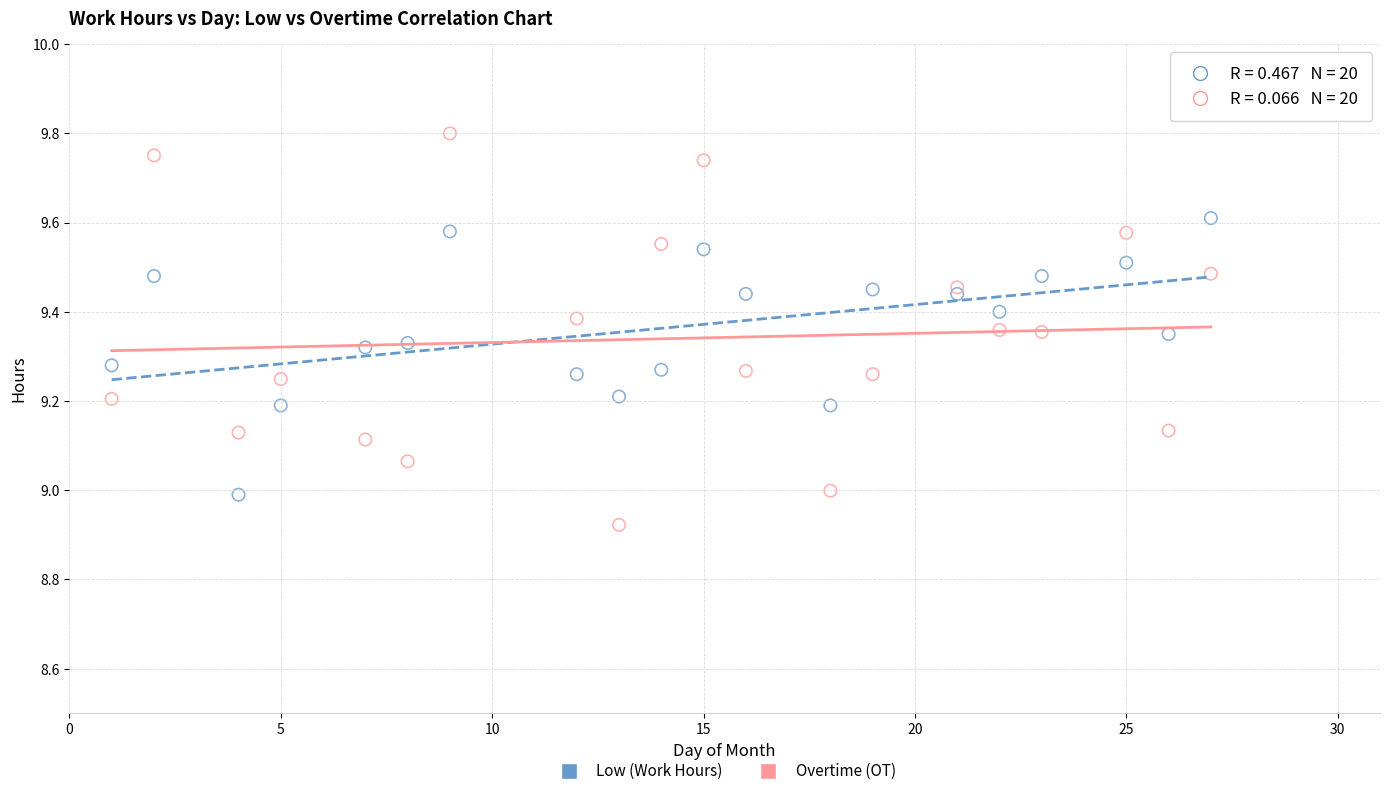

Which series contains the lowest Y value?

Overtime (OT)